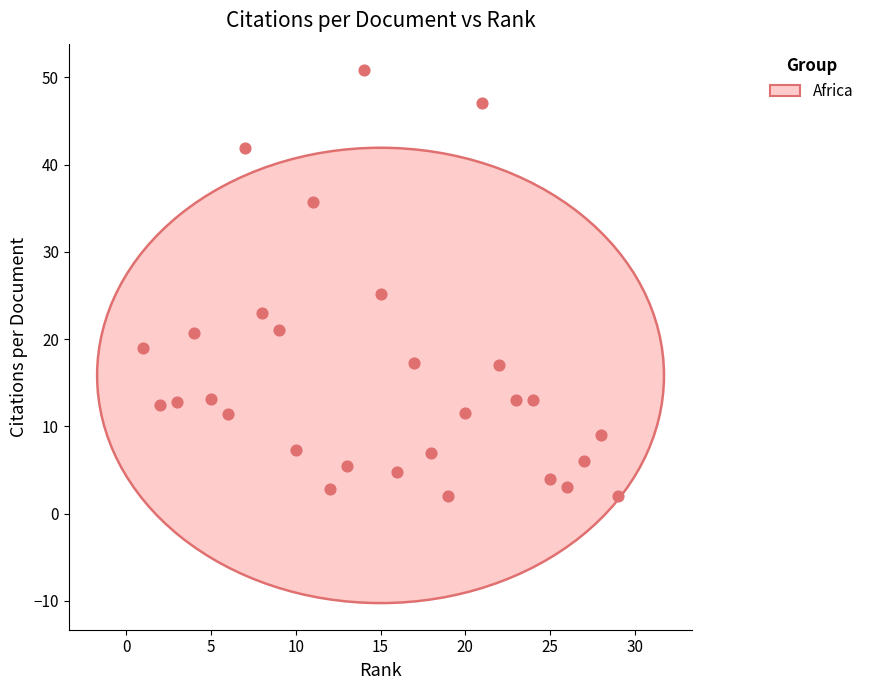

What is the range of Y values (max minus min)?

48.8